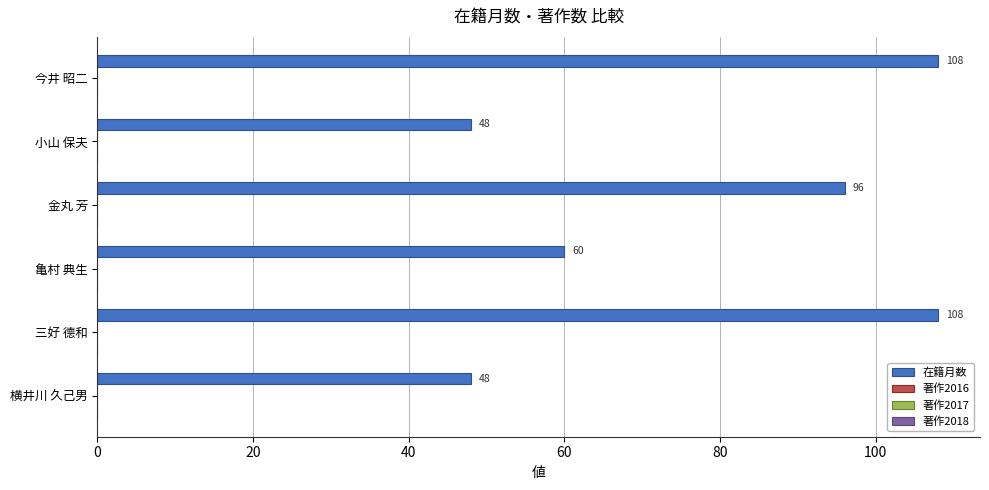

Does the chart contain stacked bars?

No